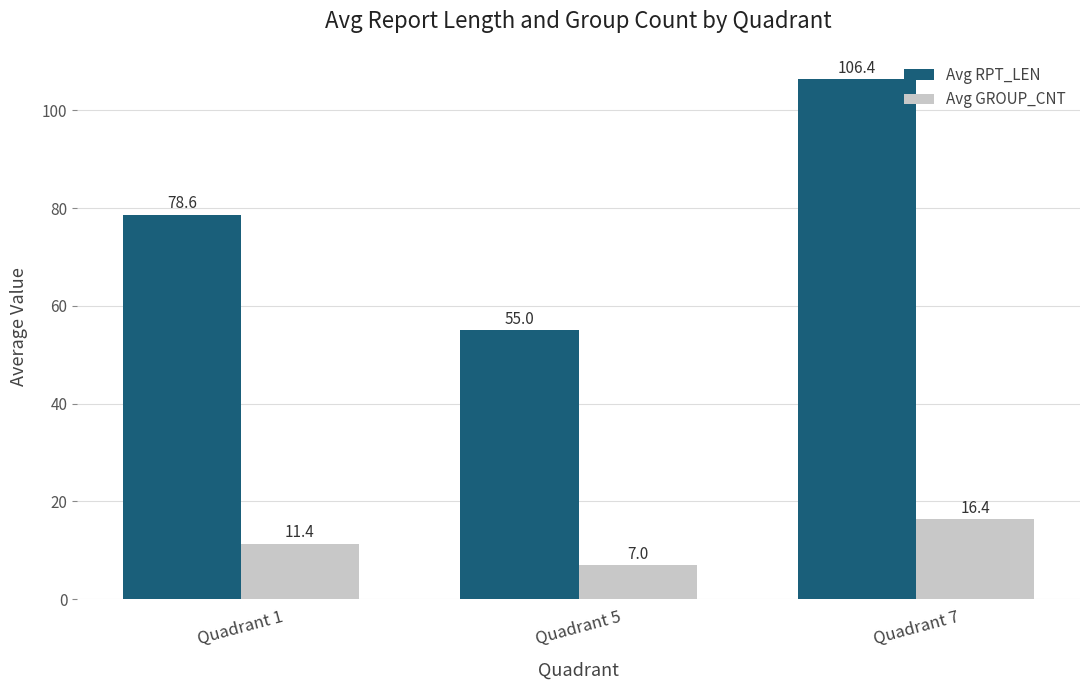

What is the average value of the Avg RPT_LEN series?

80.0